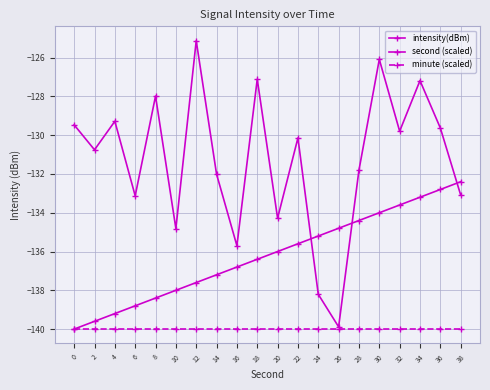

How many lines are shown in the chart?

3